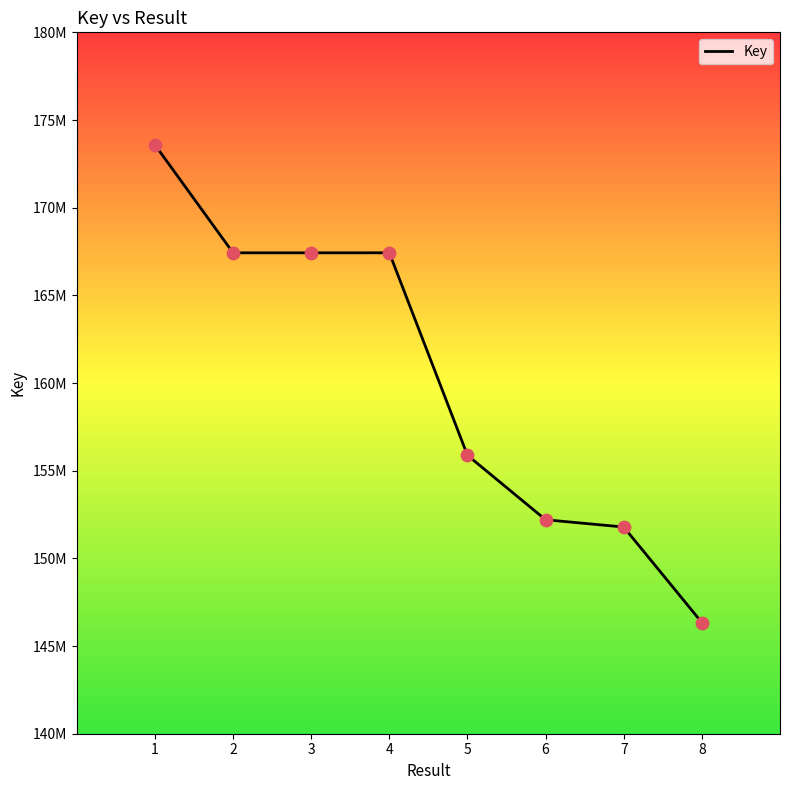

Between 4 and 3, which is larger?

4